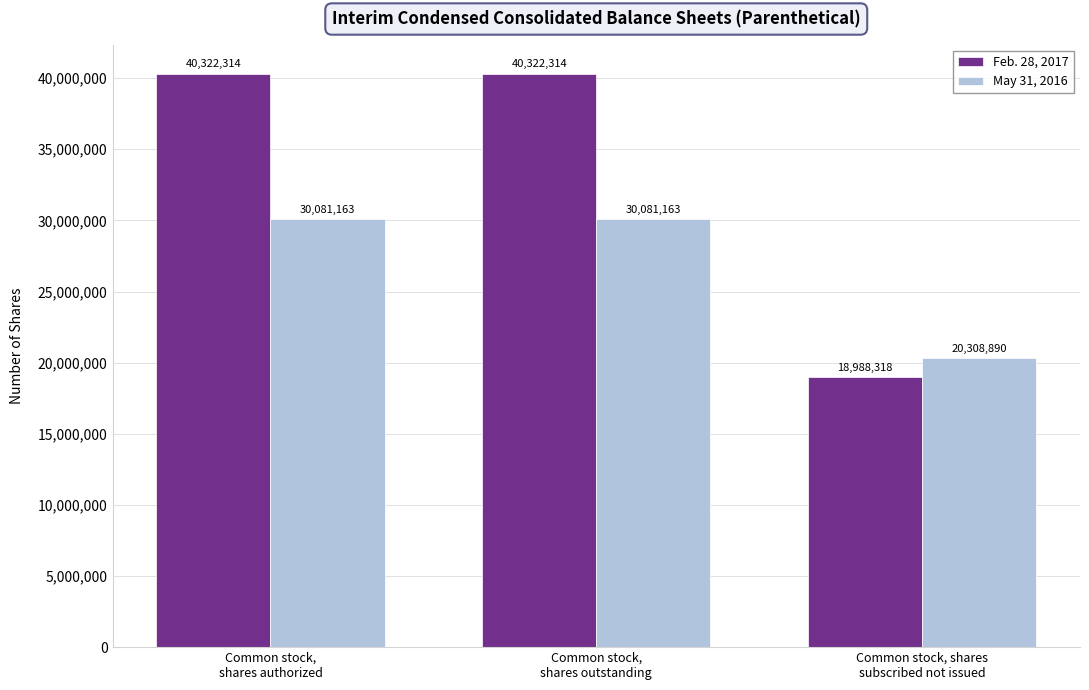

Rank the series at Common stock, shares
subscribed not issued from lowest to highest value.

Feb. 28, 2017, May 31, 2016